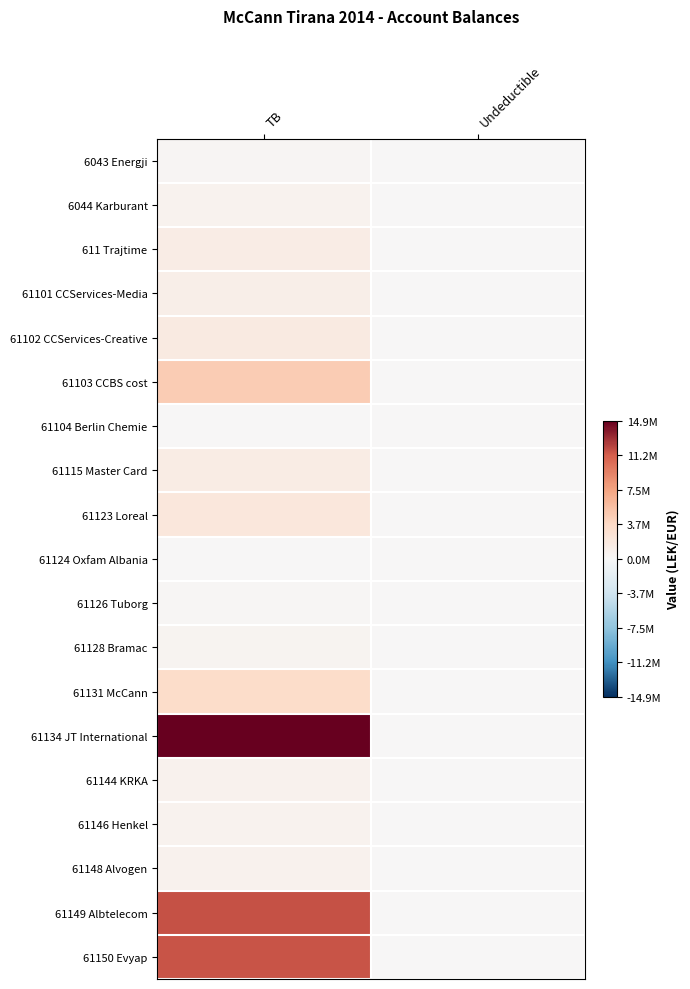

What is the maximum value shown in the chart?

14931158.8